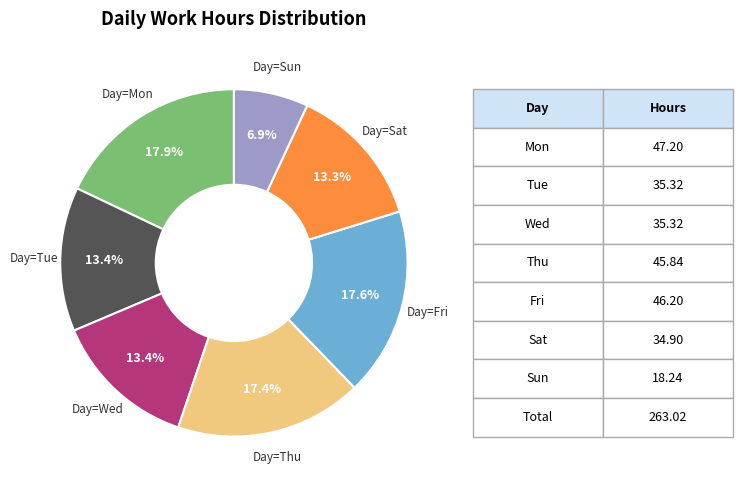

Is there a majority slice in this chart?

No